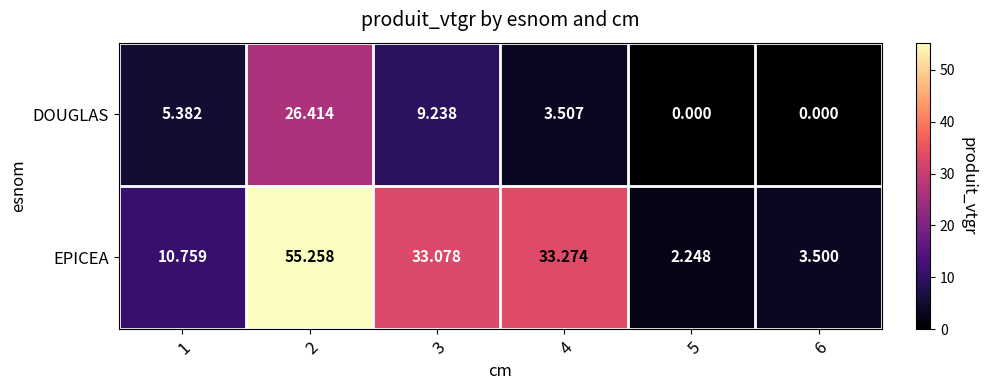

Which series has the largest range (max minus min)?

EPICEA